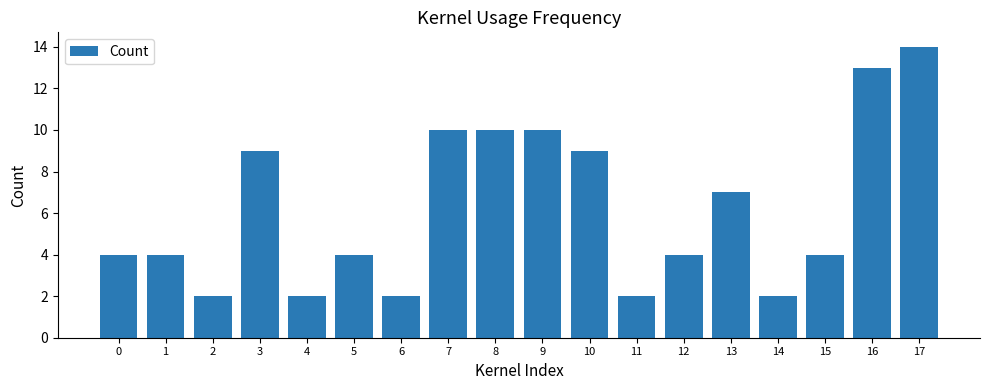

Reading left to right, transcribe all the data shown in this chart.

0=4	1=4	2=2	3=9	4=2	5=4	6=2	7=10	8=10	9=10	10=9	11=2	12=4	13=7	14=2	15=4	16=13	17=14